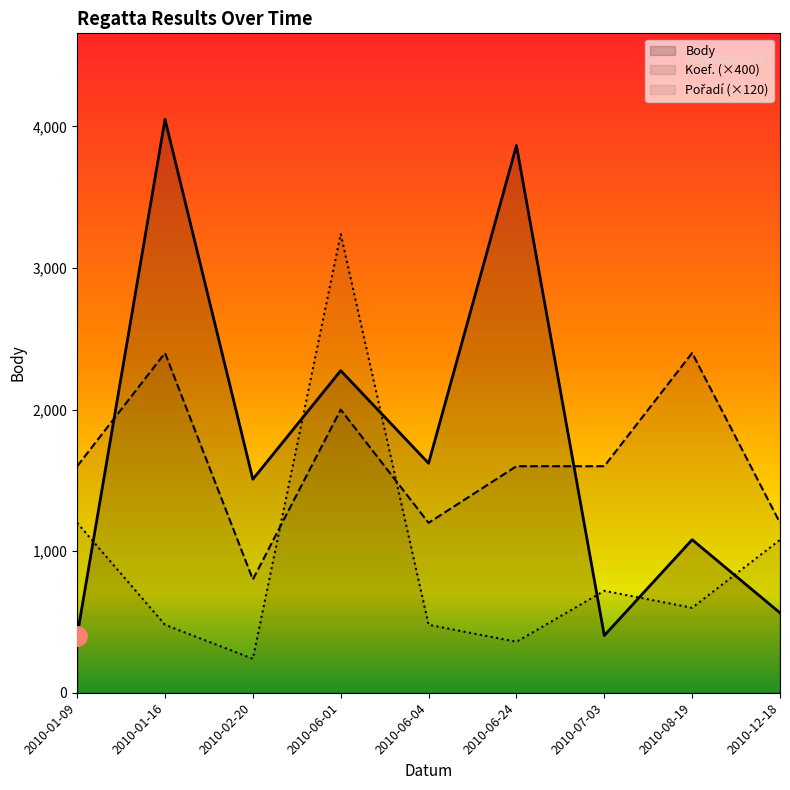

What is the value of the Koef. point at the 3rd from the left?

800